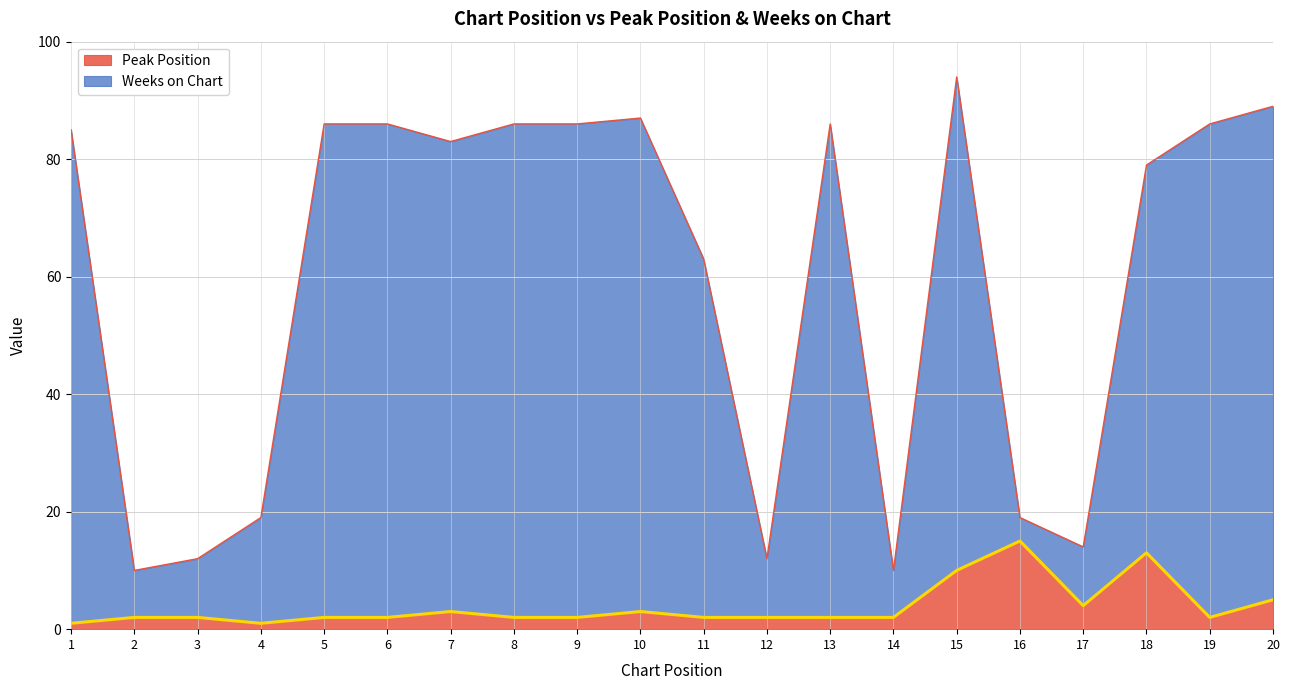

Reading left to right, what are all the values shown in this chart?

Peak Position: 1=1	2=2	3=2	4=1	5=2	6=2	7=3	8=2	9=2	10=3	11=2	12=2	13=2	14=2	15=10	16=15	17=4	18=13	19=2	20=5
Weeks on Chart: 1=85	2=10	3=12	4=19	5=86	6=86	7=83	8=86	9=86	10=87	11=63	12=12	13=86	14=10	15=94	16=19	17=14	18=79	19=86	20=89